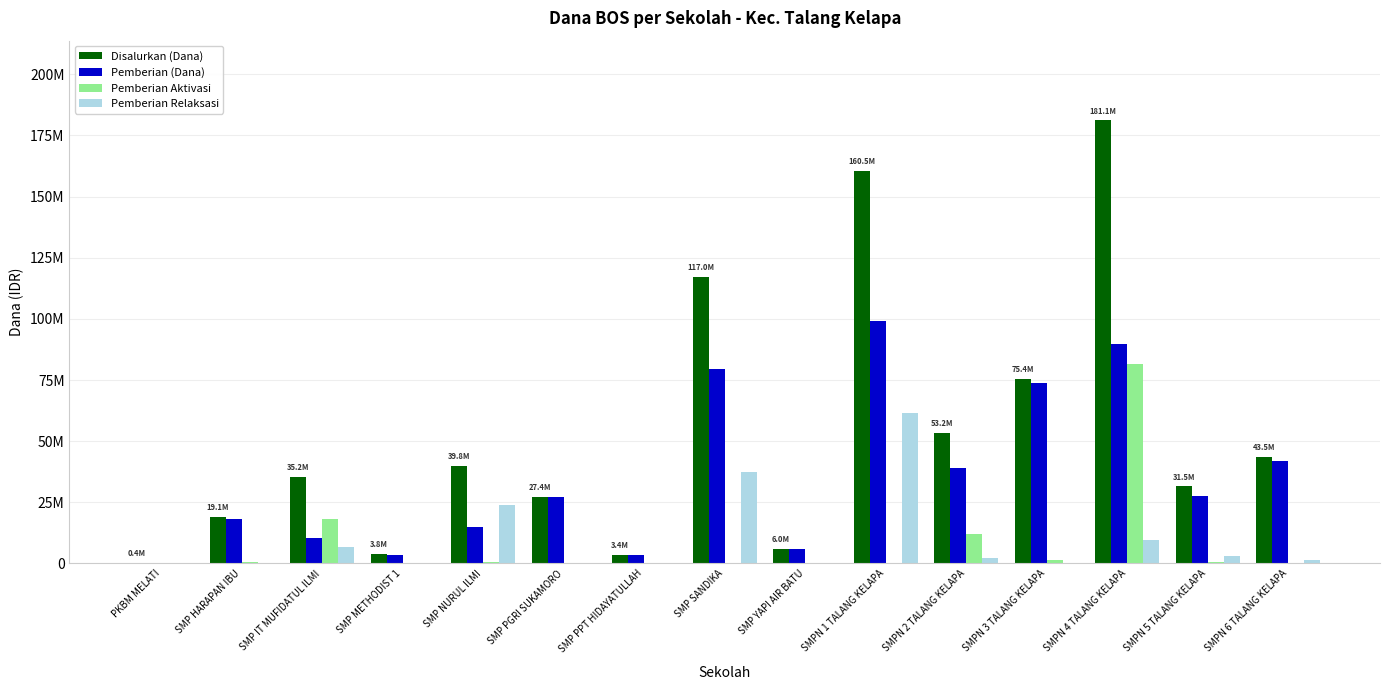

Are the bars horizontal?

No